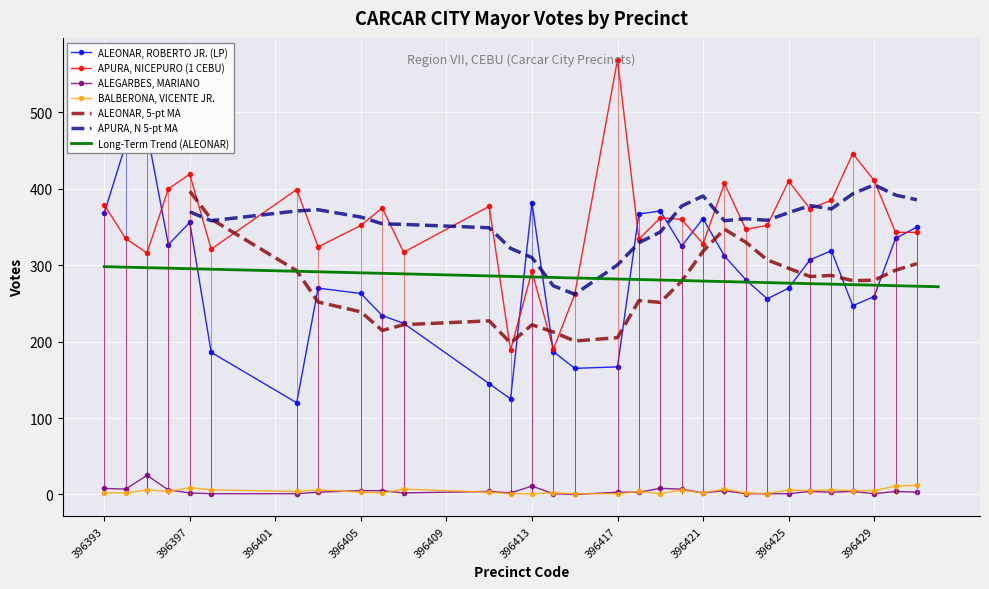

True or false: APURA, NICEPURO (1 CEBU) has more than 1 points higher than both neighbors.

True